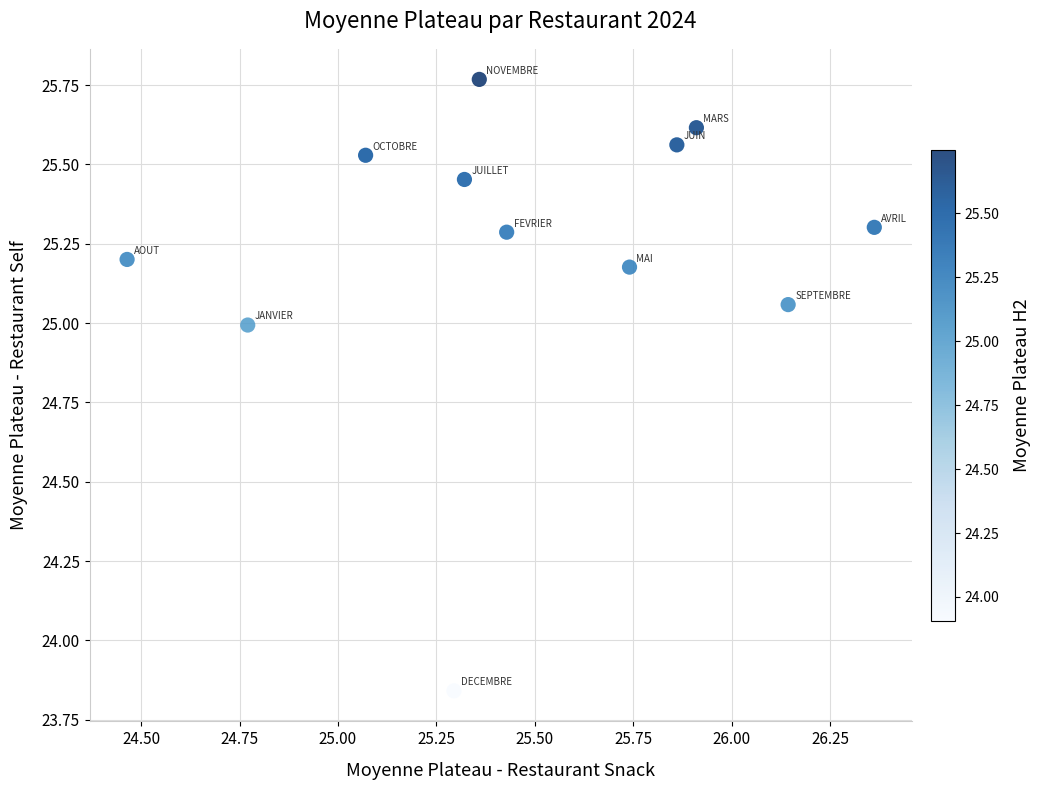

What is the range of Y values (max minus min)?

1.9